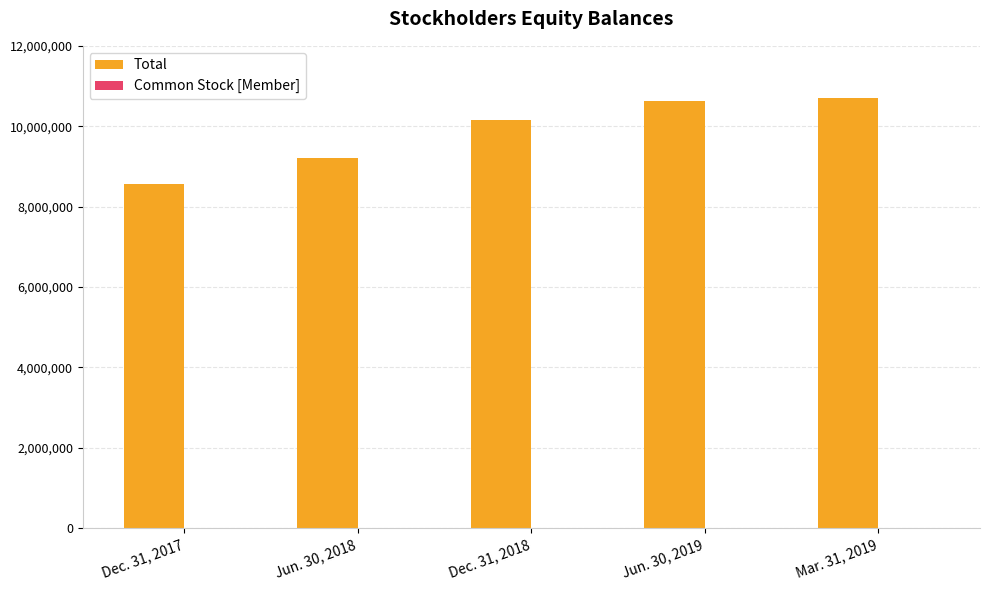

How many categories are shown in the chart?

5